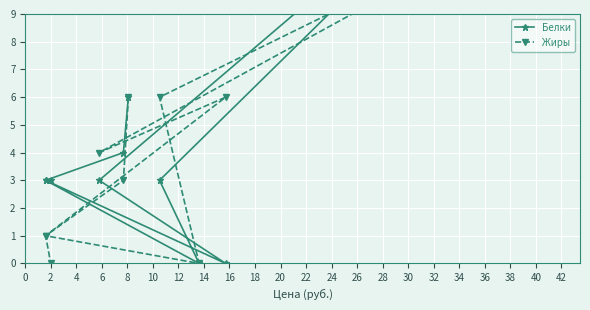

At which category is the sum across all series the highest?

8